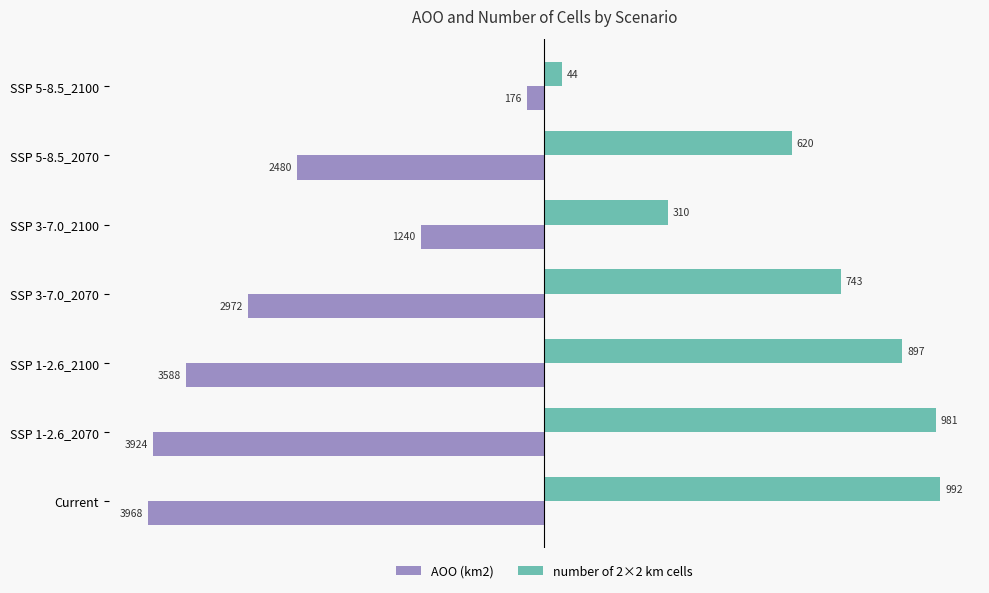

At how many categories does at least one series exceed 1892?

5